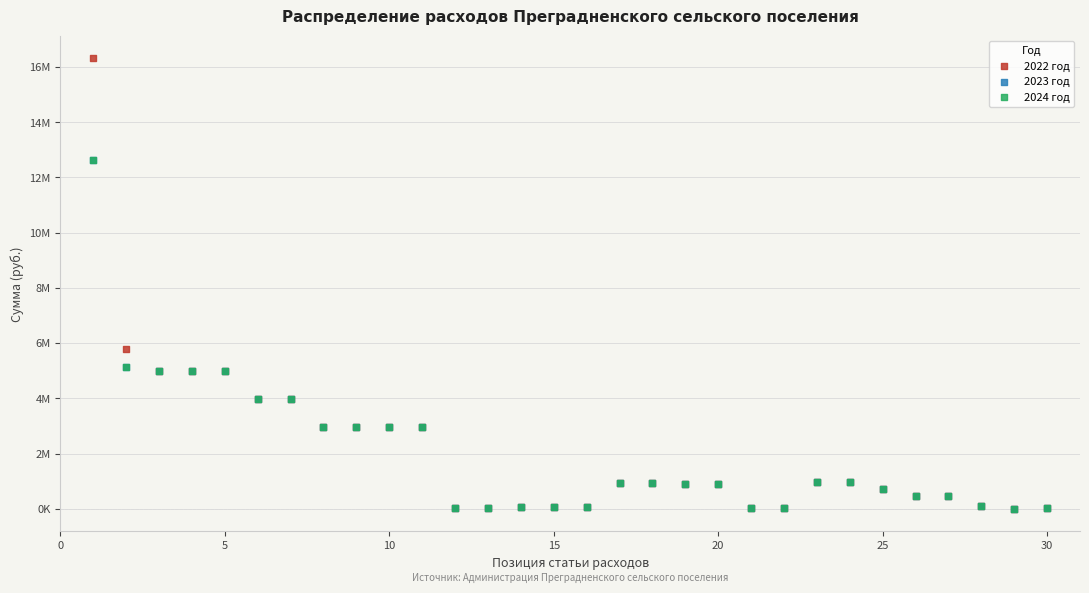

Which series contains the highest Y value?

2022 год